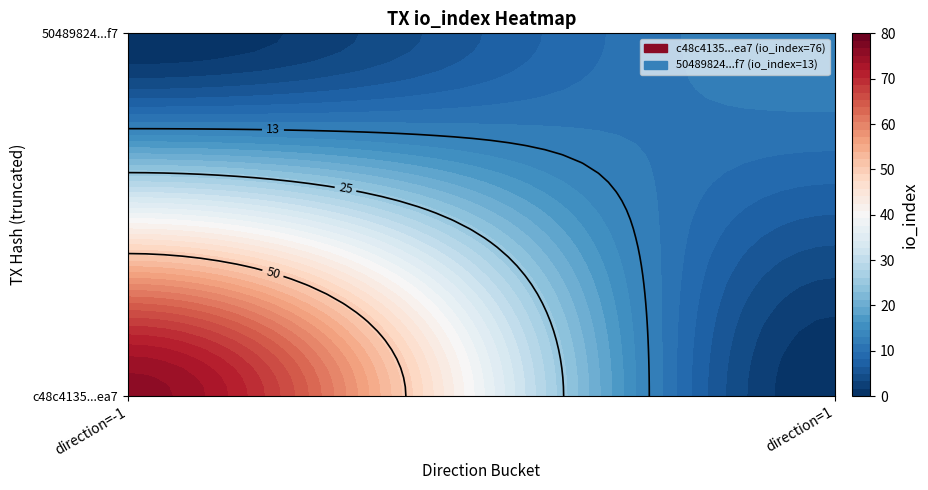

Is it true that 50489824021abf3c22cd21cc2721859014909f7 equals 1 at direction?

True